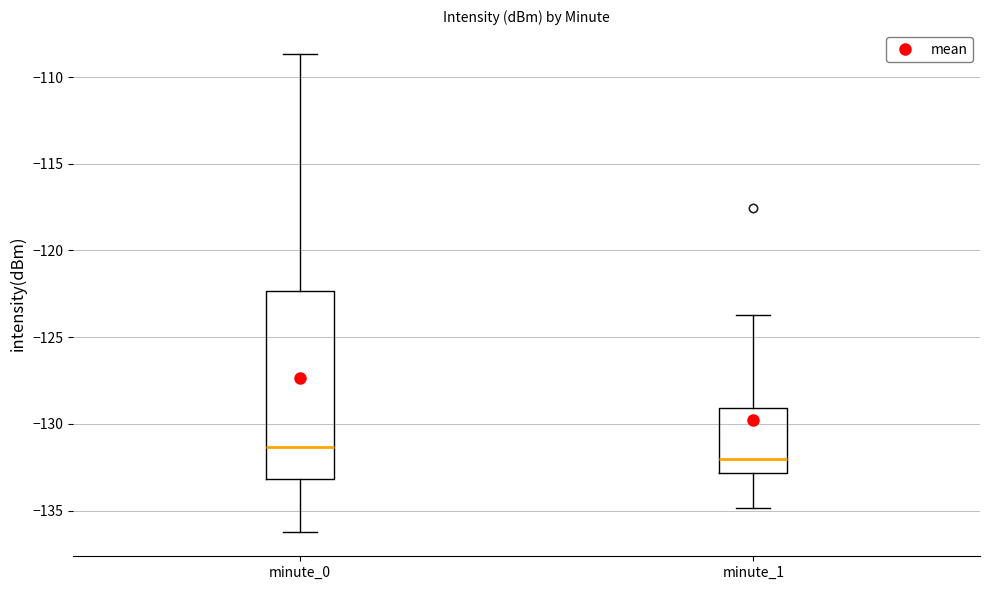

Where does the lower whisker of the box for minute_1 end on the y-axis? The values are not printed on the chart, so give them approximately, as read against the axis.

-135.0